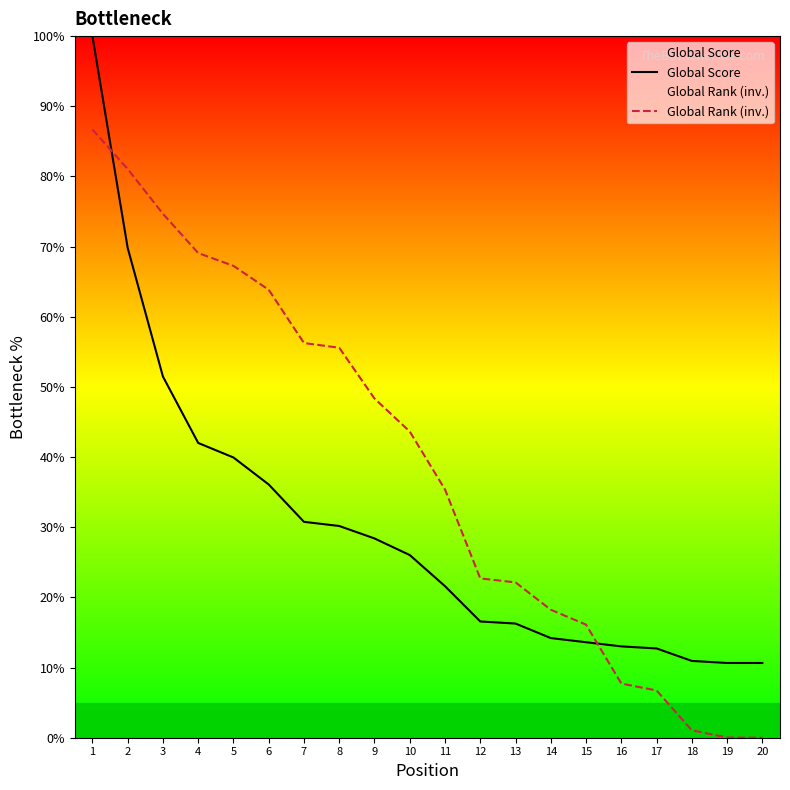

Between which two adjacent categories do Global Rank (inv.) and Global Score first intersect?

1 and 2